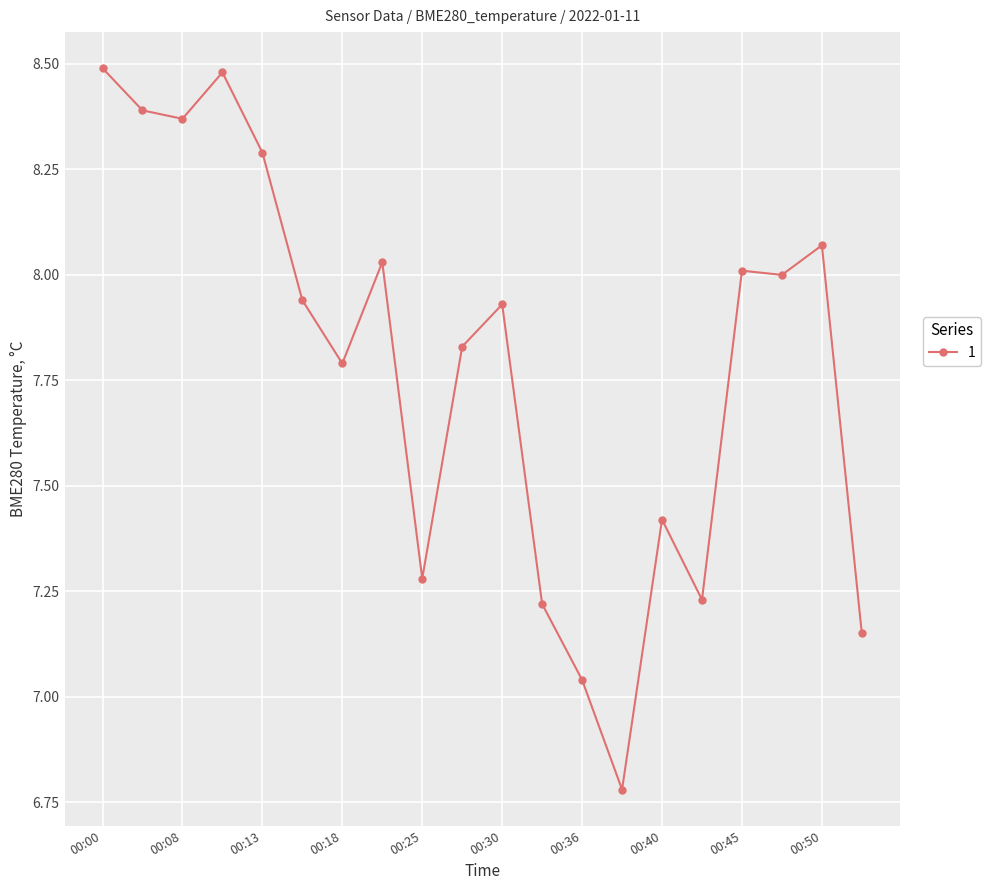

True or false: the data has more than 0 interior local peaks.

True